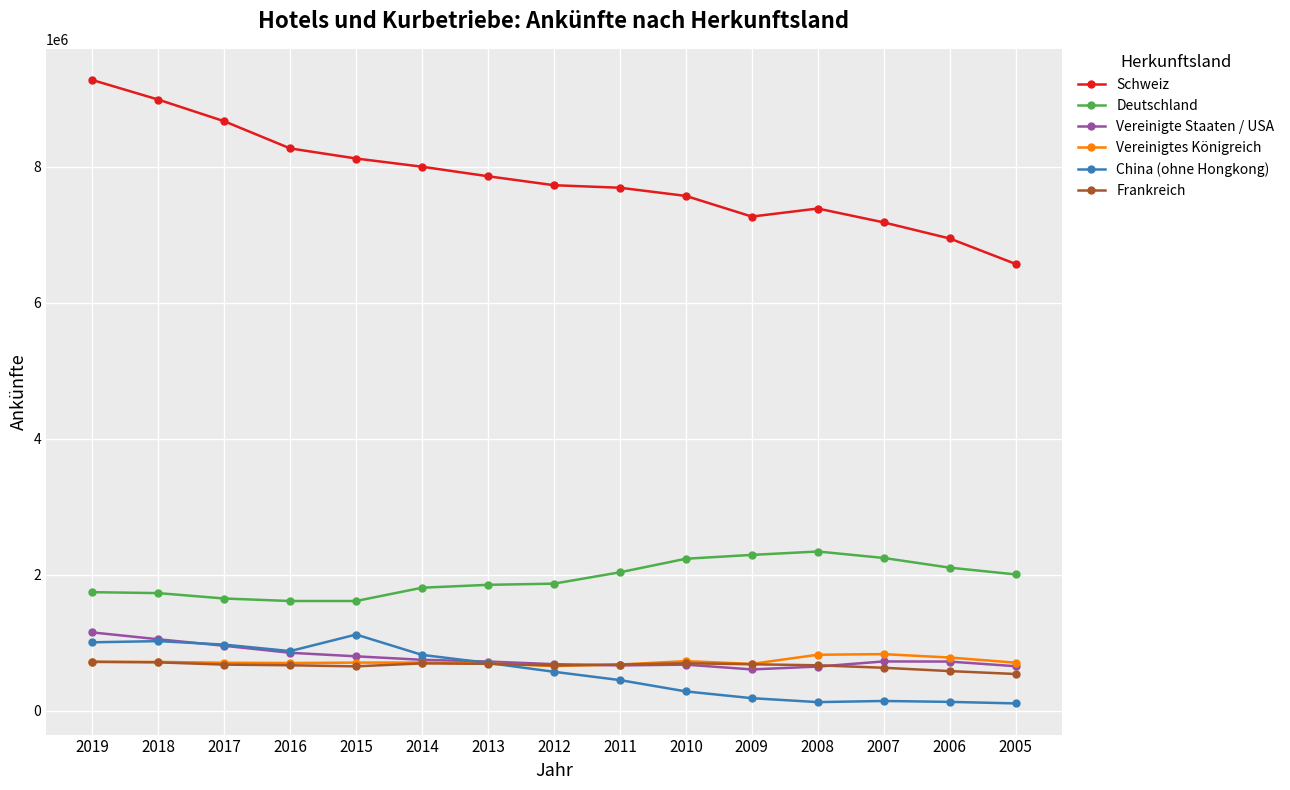

How many data points does each series have?

15